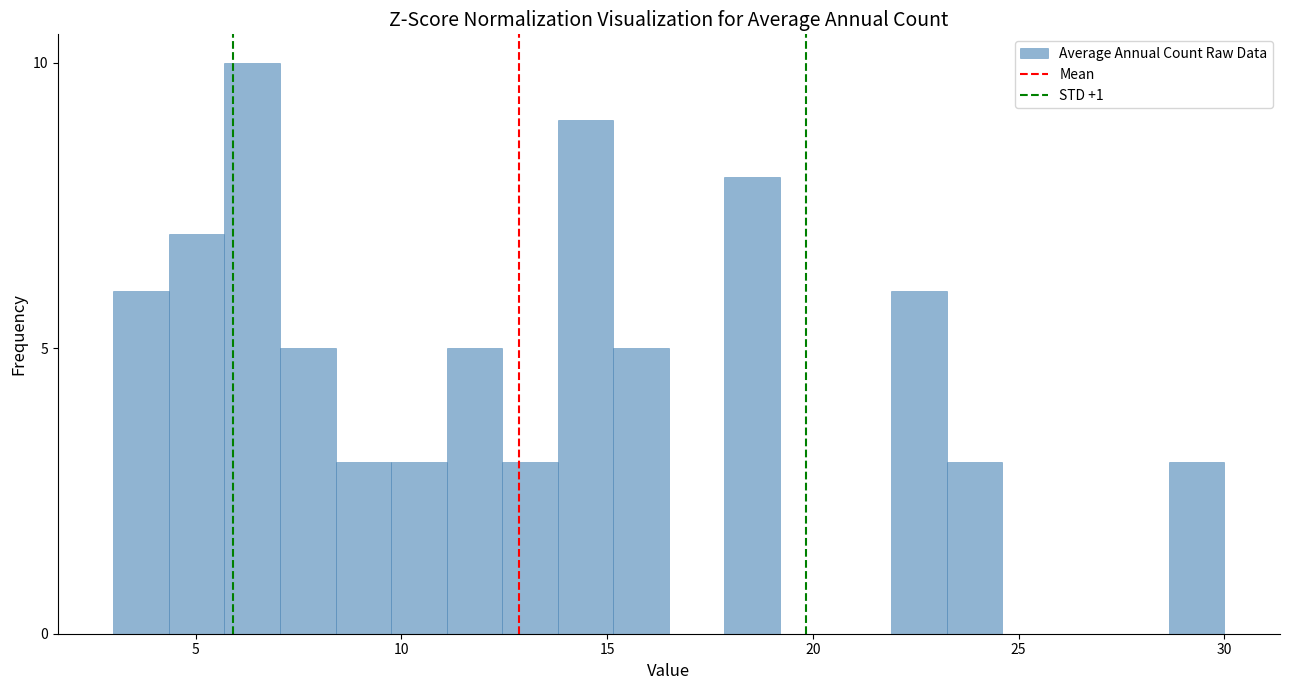

Read against the x-axis, roughly where is the centre of the tallest bar?

6.5